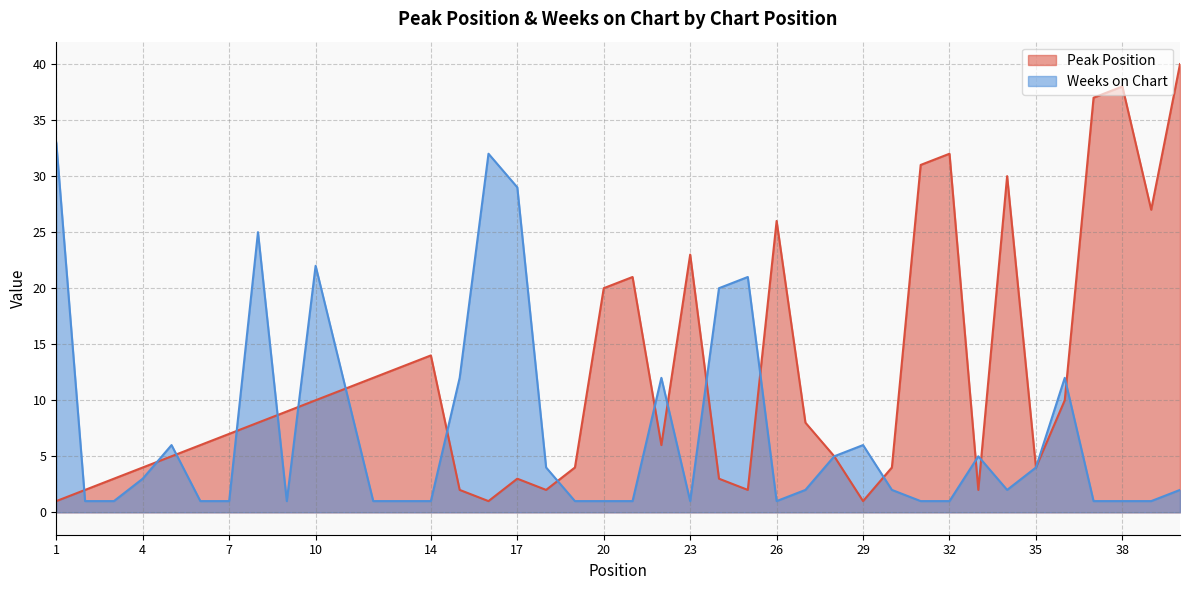

How many times do Weeks on Chart and Peak Position cross each other?

17